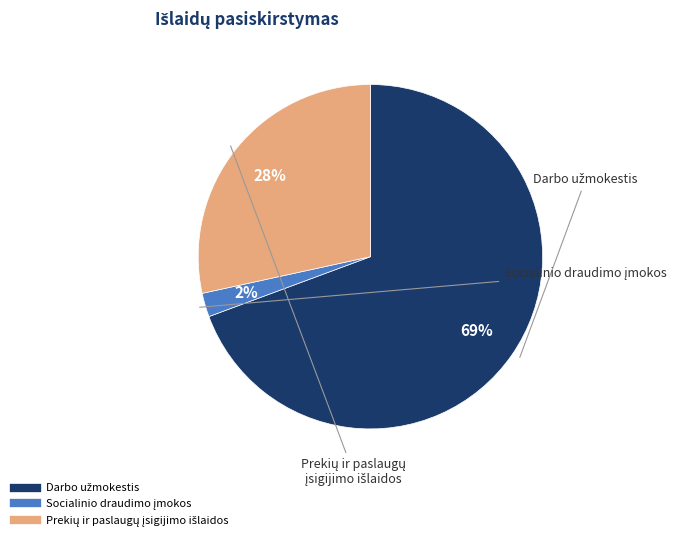

To the nearest percent, what is the average slice percentage?

33%